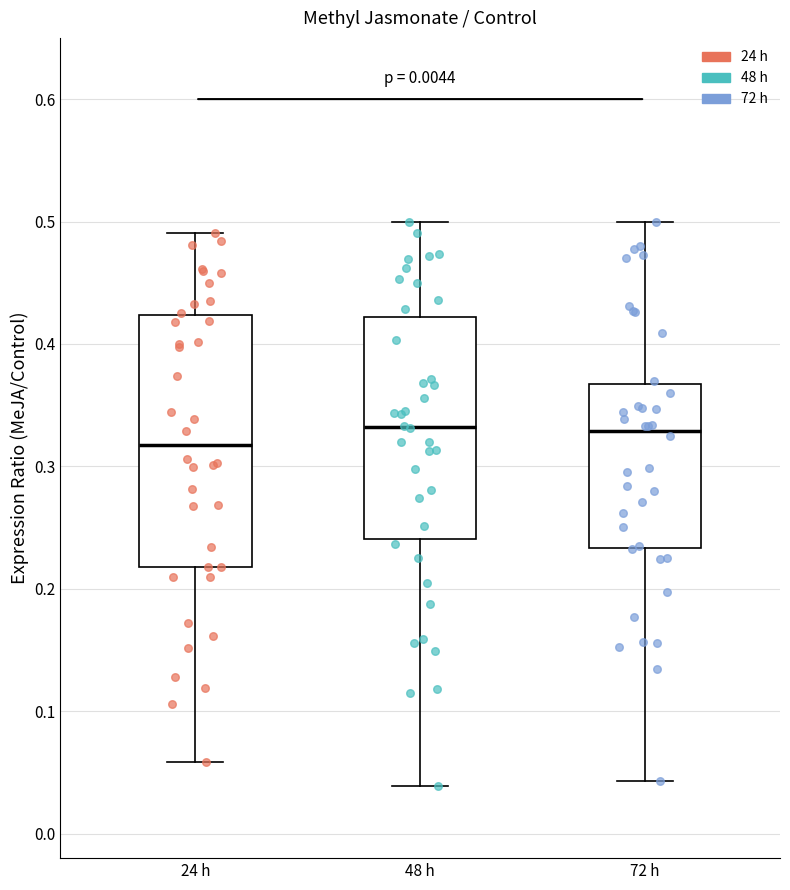

Reading left to right, read every box against the y-axis: the position of its median line, the range the box covers, and the ends of its whiskers. The values are not printed on the chart, so give them approximately, as read against the axis.

24 h: median 0.32, box 0.22 to 0.42, whiskers 0.06 to 0.49
48 h: median 0.33, box 0.24 to 0.42, whiskers 0.04 to 0.50
72 h: median 0.33, box 0.23 to 0.37, whiskers 0.04 to 0.50